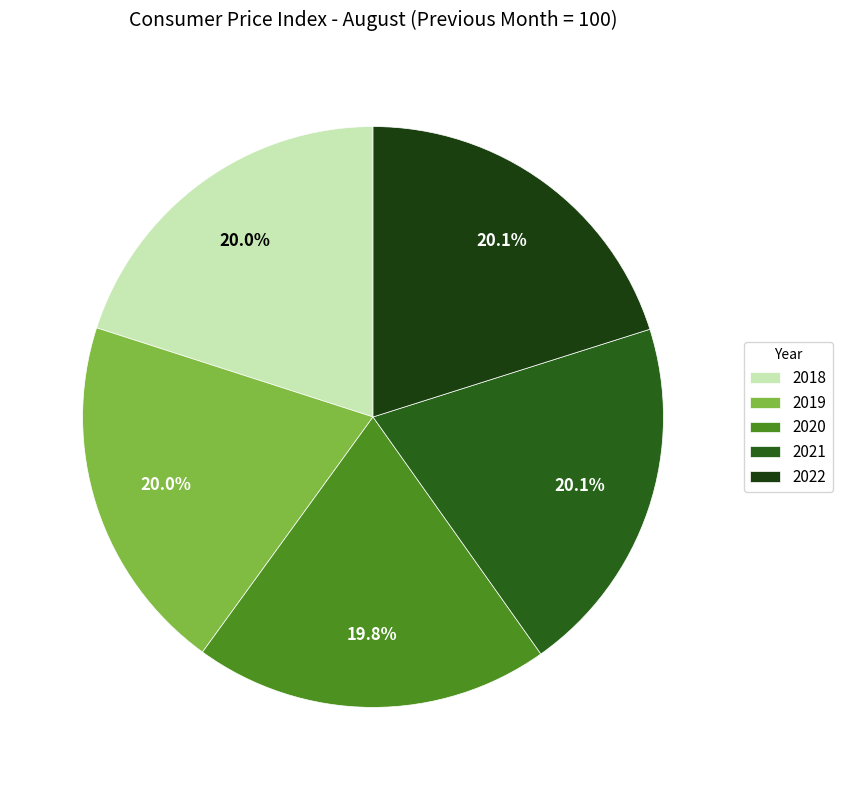

What is the ratio of the value at 2019 to the value at 2022?

1.0